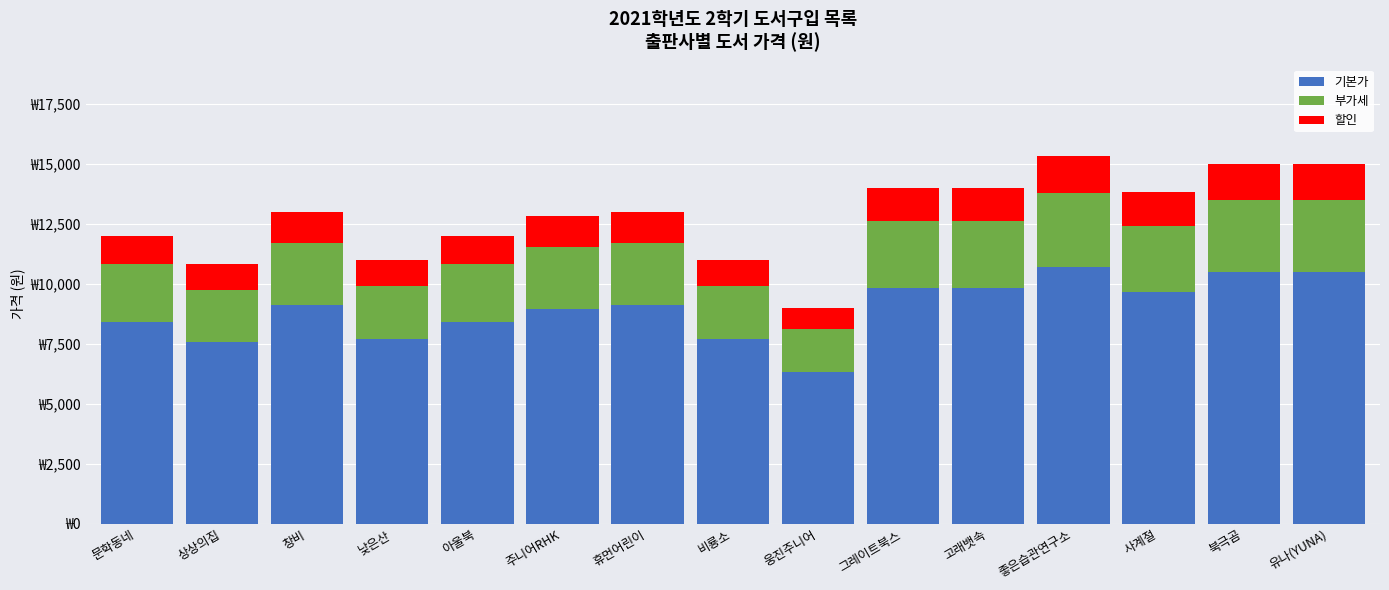

What are all the series names shown in the legend?

기본가, 부가세, 할인